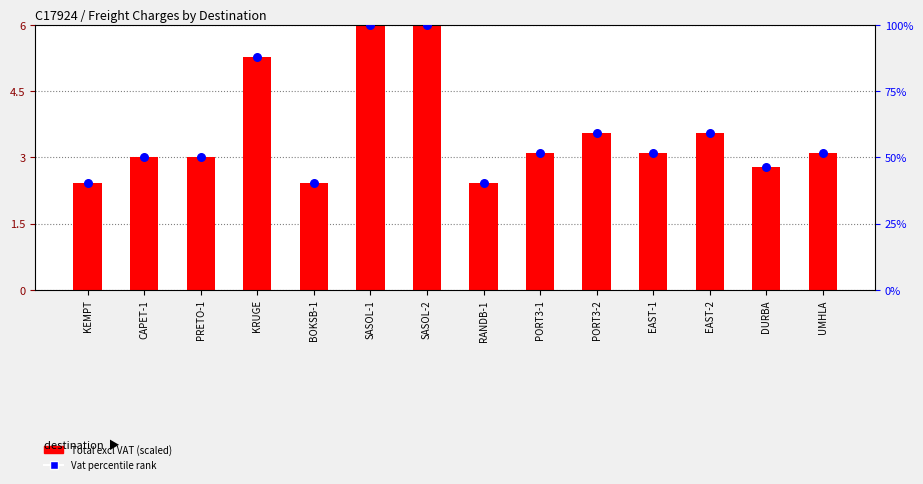

At which category is the sum across all series the highest?

SASOL-1